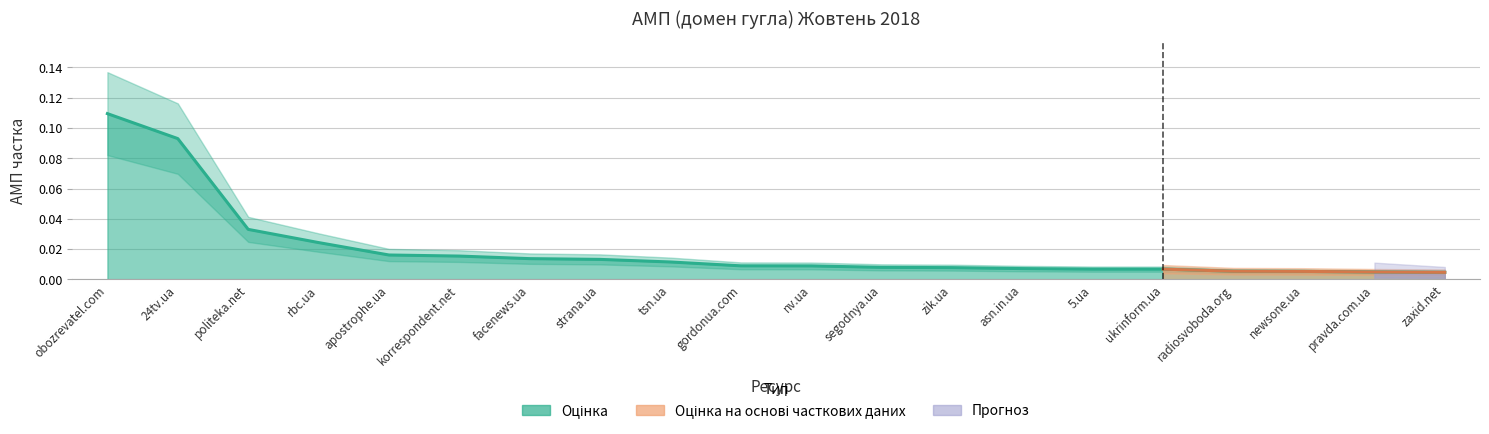

Is it true that the value at zik.ua is 0.0?

False